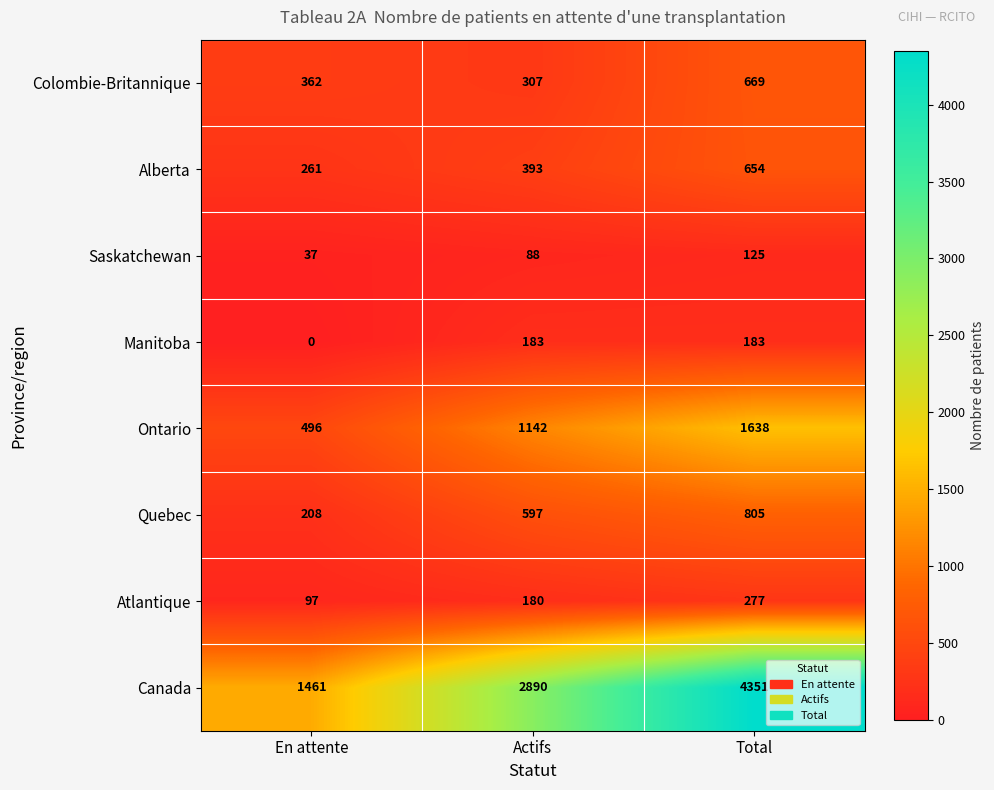

Which category has the highest value across all series?

Total